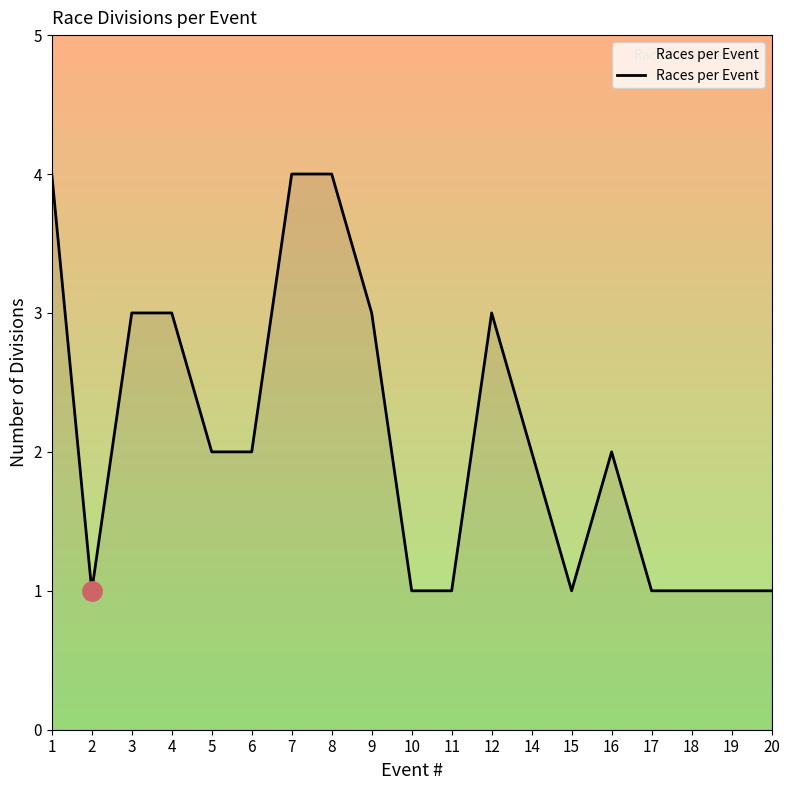

What is the greatest value displayed?

4